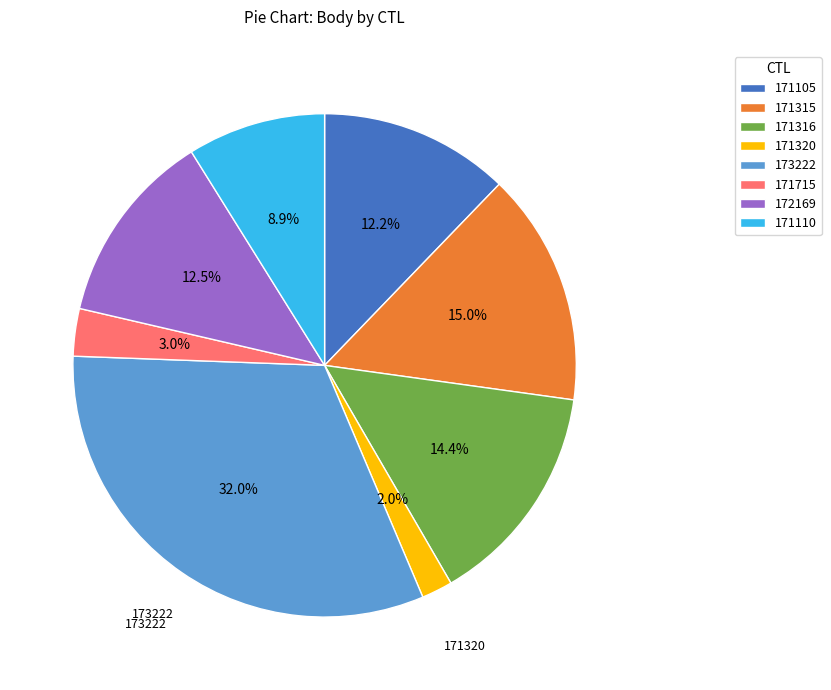

What is the total percentage of 171316 and 171320?

16.4%